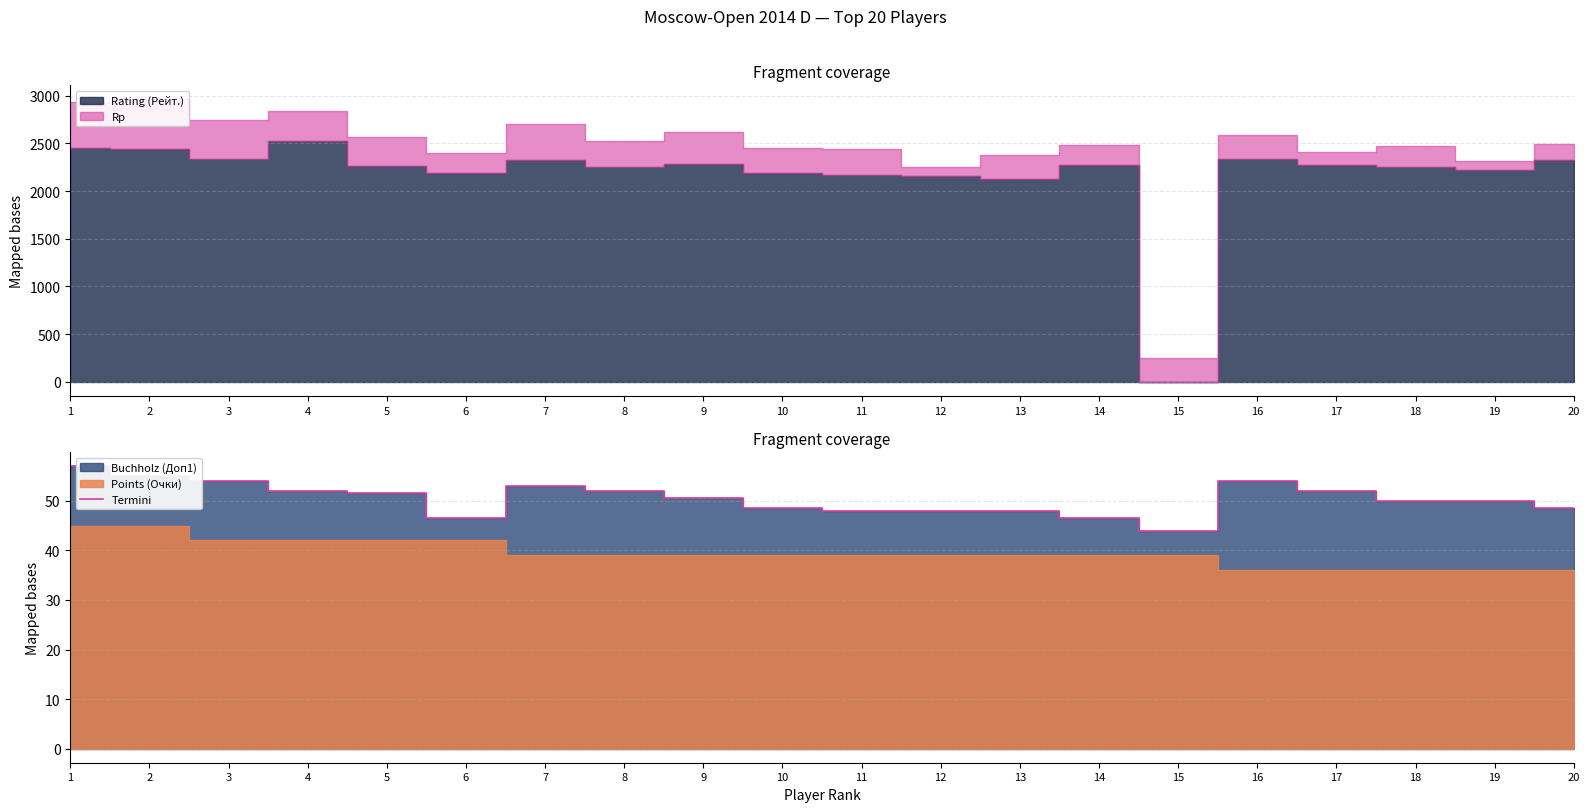

What is the value of the 20th point from the left?

48.5